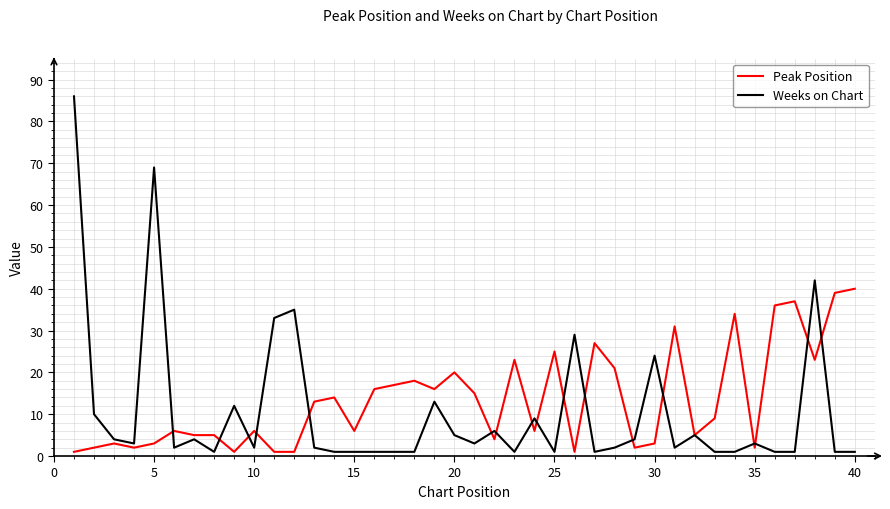

Which series has the largest total across all categories?

Peak Position